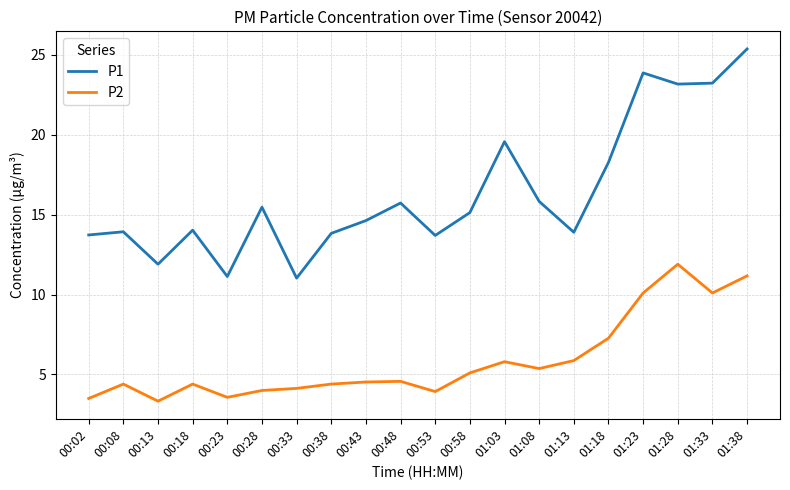

What is the total value across all series at 01:18?

25.5